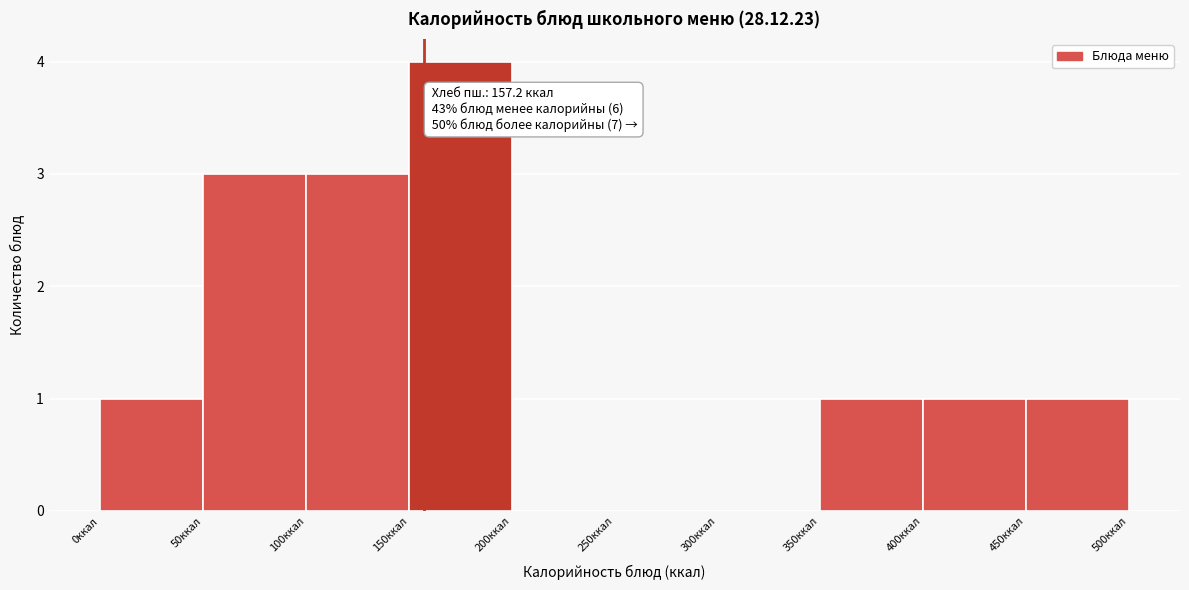

Over which range of the x-axis is the bar tallest?

150 to 200